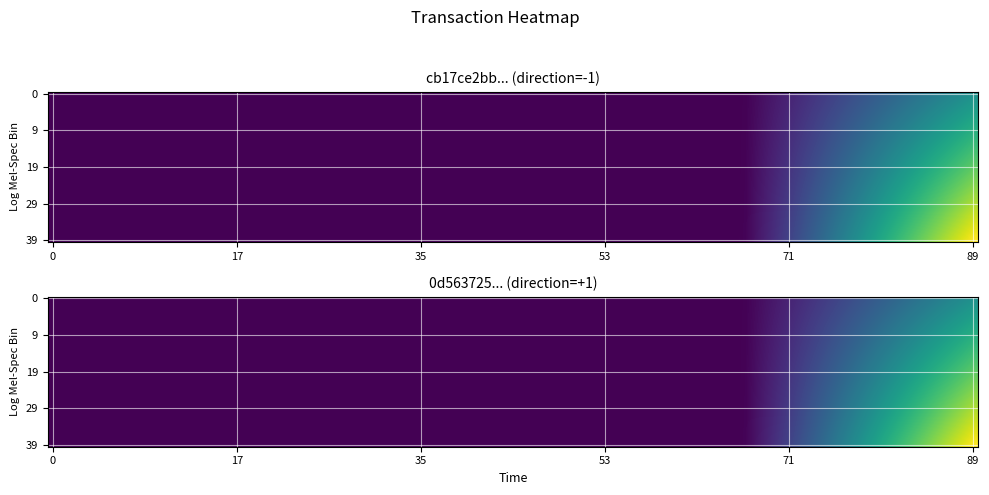

How many data points in cb17ce2bb4080d9991f33cfb38a48c7548b75d6 are above 5?

2